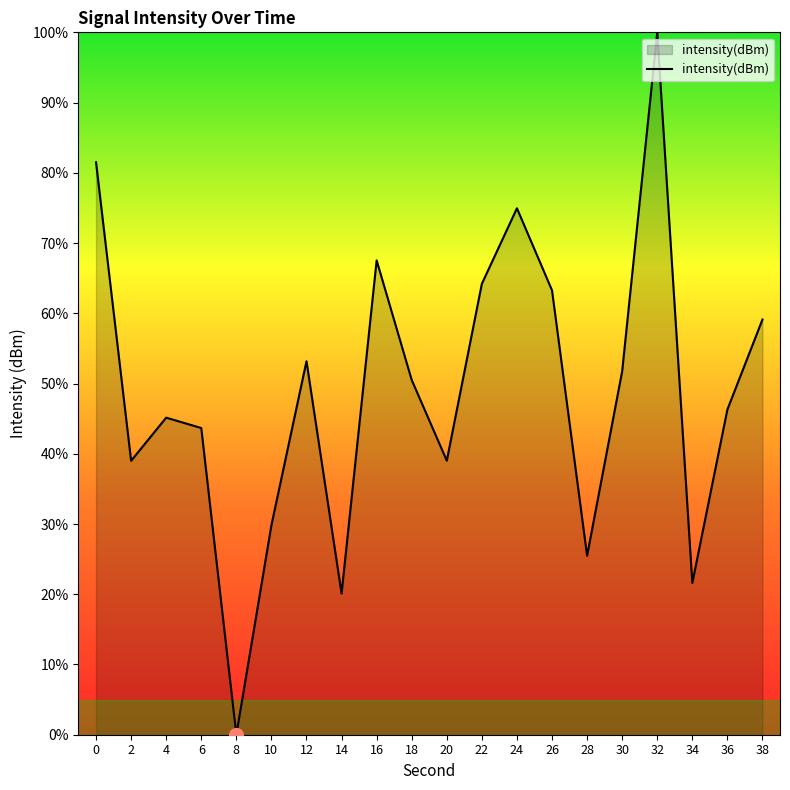

True or false: there are more than 1 points higher than both neighbors.

True